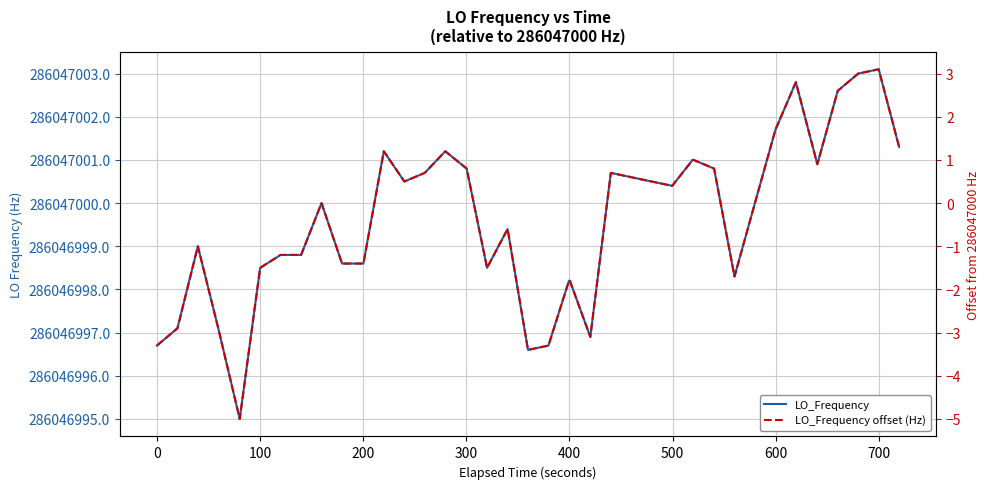

What are all the series names shown in the legend?

LO_Frequency, LO_Frequency offset (Hz)